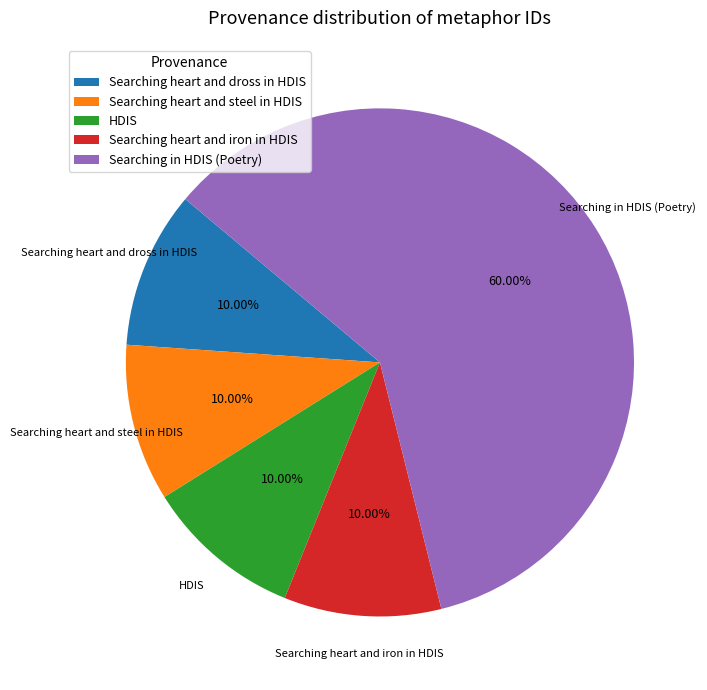

Does Searching in HDIS (Poetry) account for over 50% of the chart?

Yes